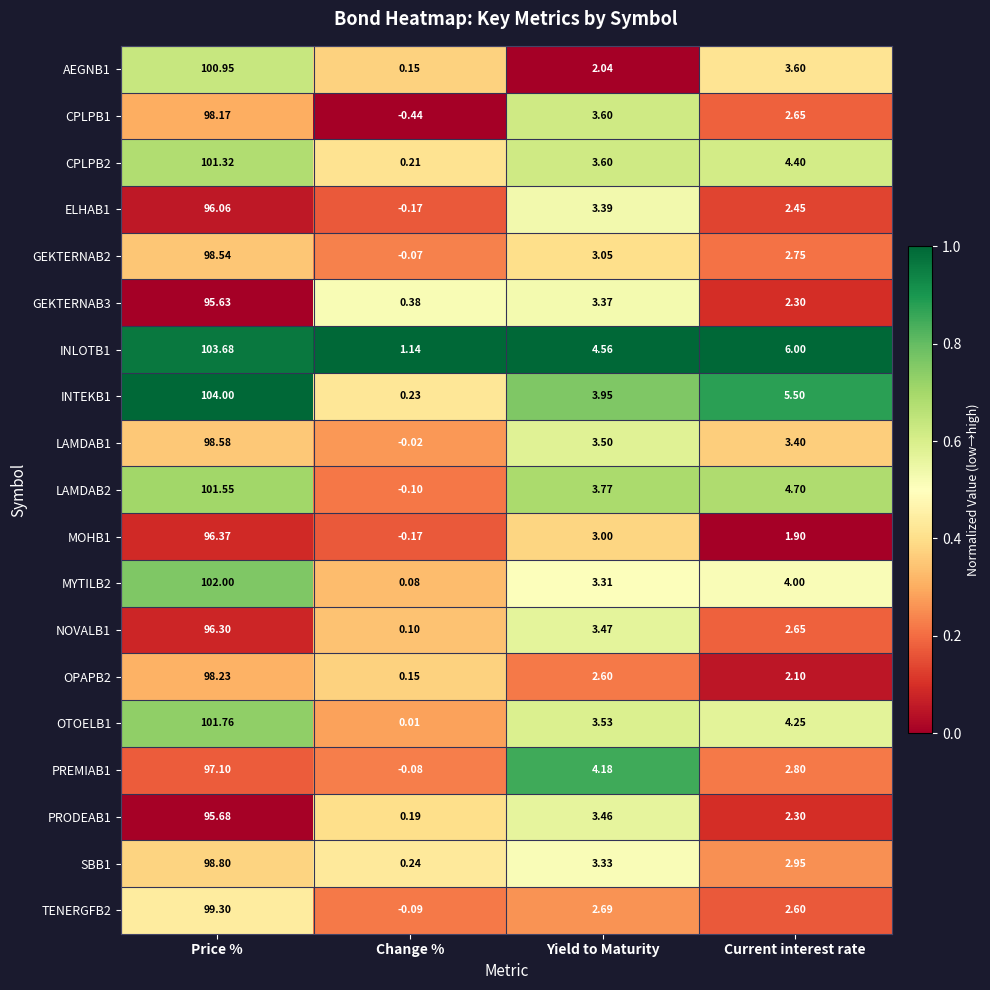

Which label corresponds to the largest value in the chart?

Price %